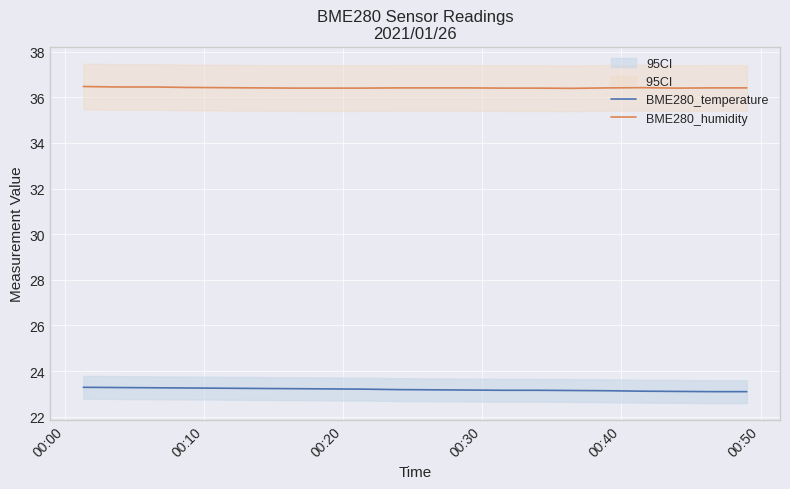

What is the highest value of the BME280_humidity series?

36.5